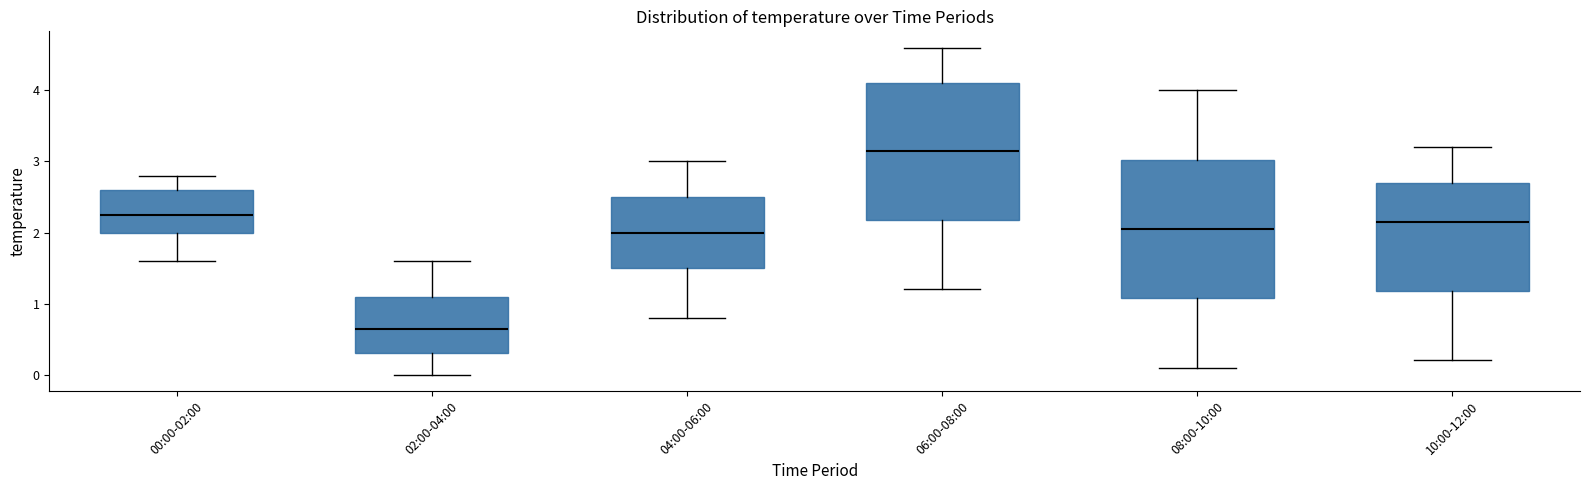

Where is the lower edge of the box for 04:00-06:00 on the y-axis? The values are not printed on the chart, so give them approximately, as read against the axis.

1.5